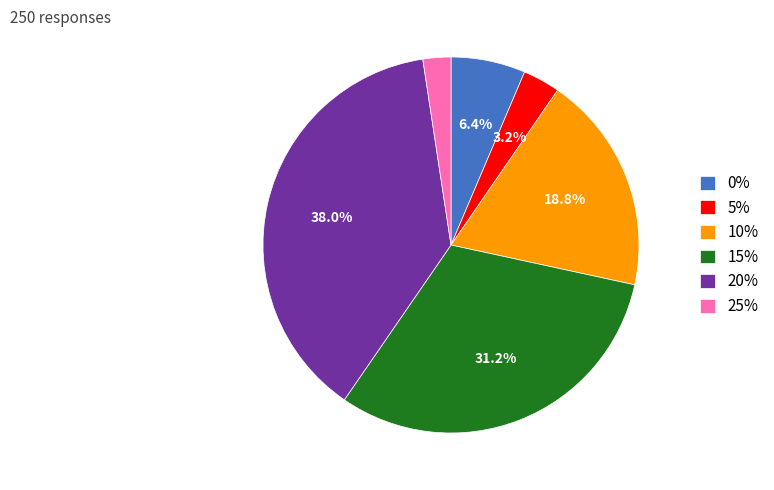

Between 25% and 15%, which is larger?

15%